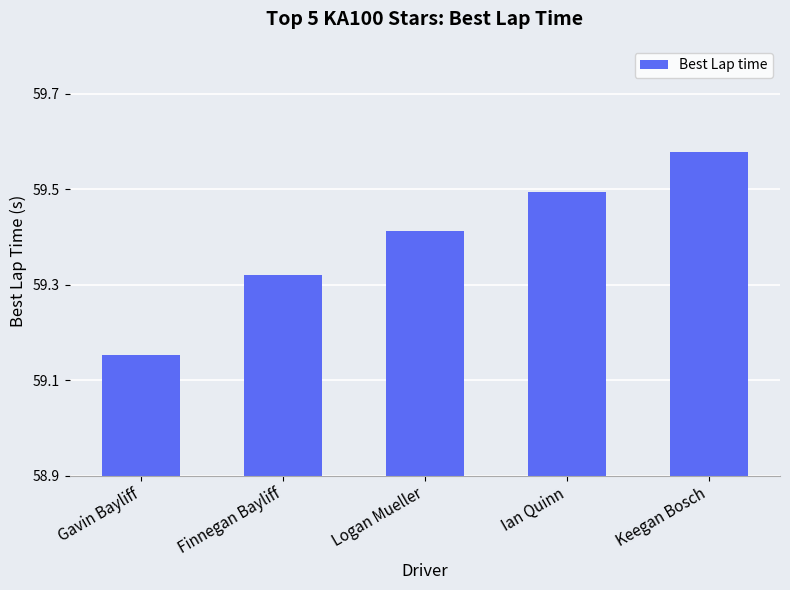

What is the difference between the maximum and second lowest values?

0.3